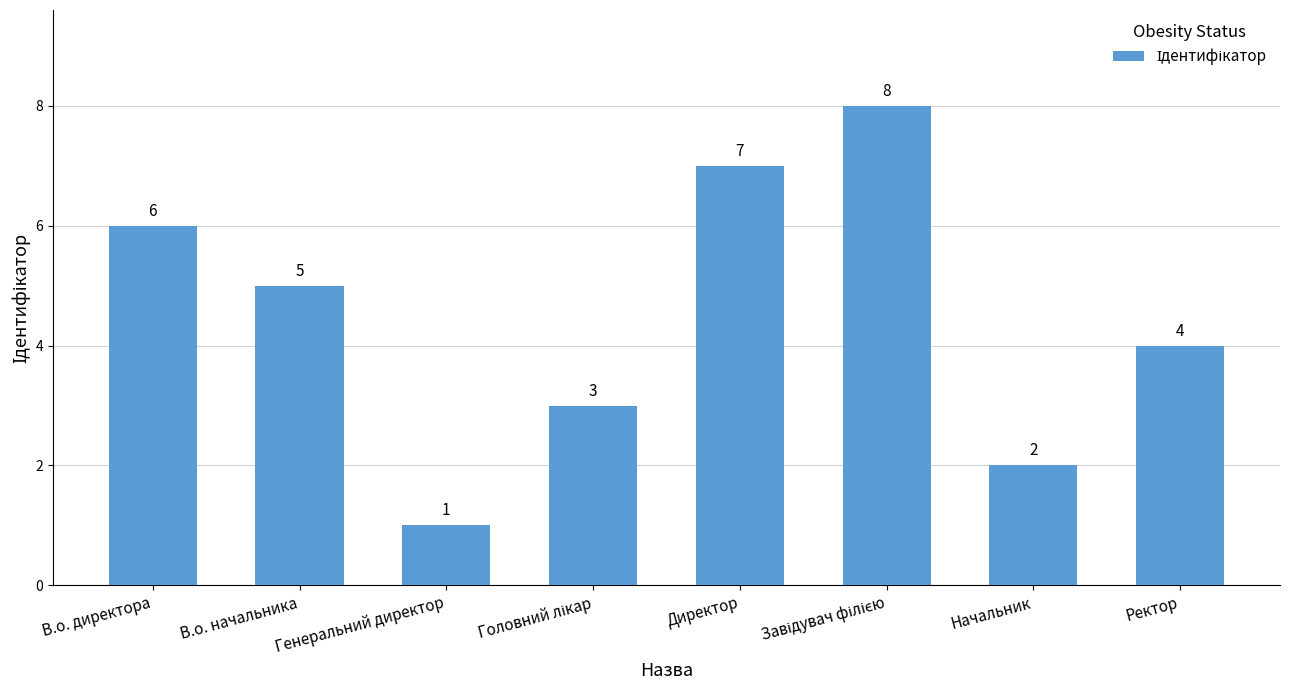

At which label is the value closest to 4?

Ректор